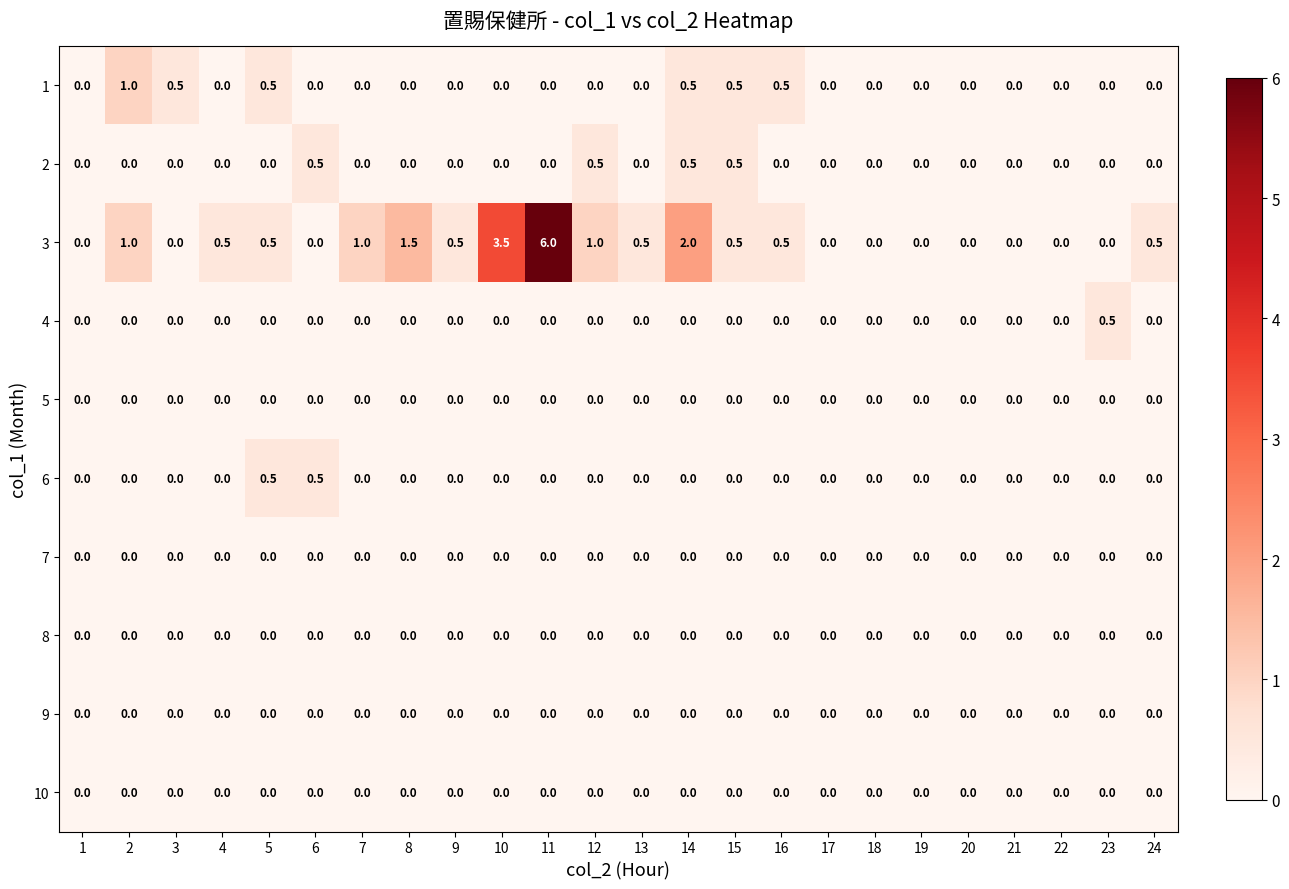

How many 6 values are between 0 and 1?

24